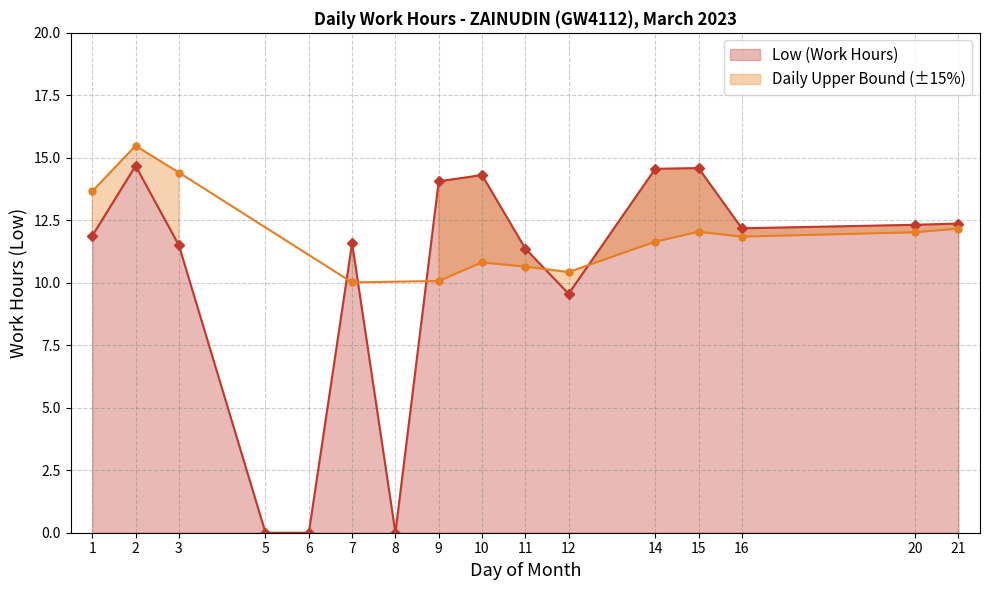

What is the maximum value shown in the chart?

14.7